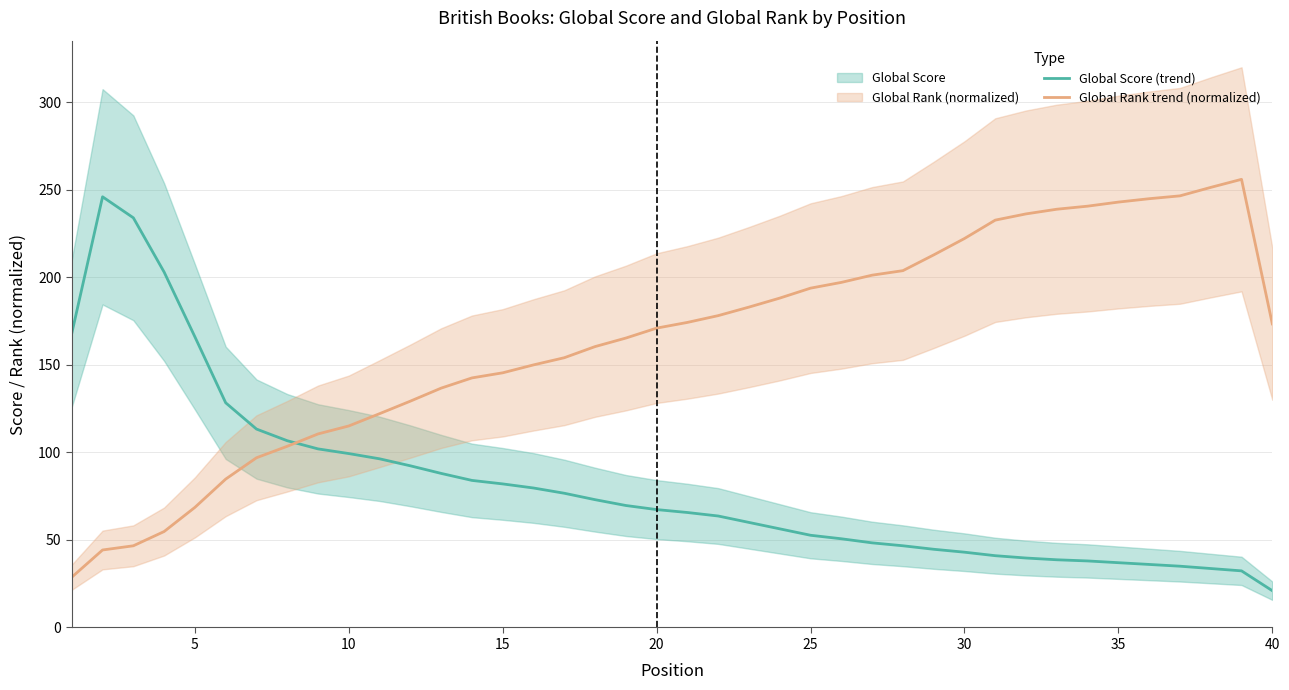

In Global Score (trend), how many points are higher than both neighbors (excluding endpoints)?

1